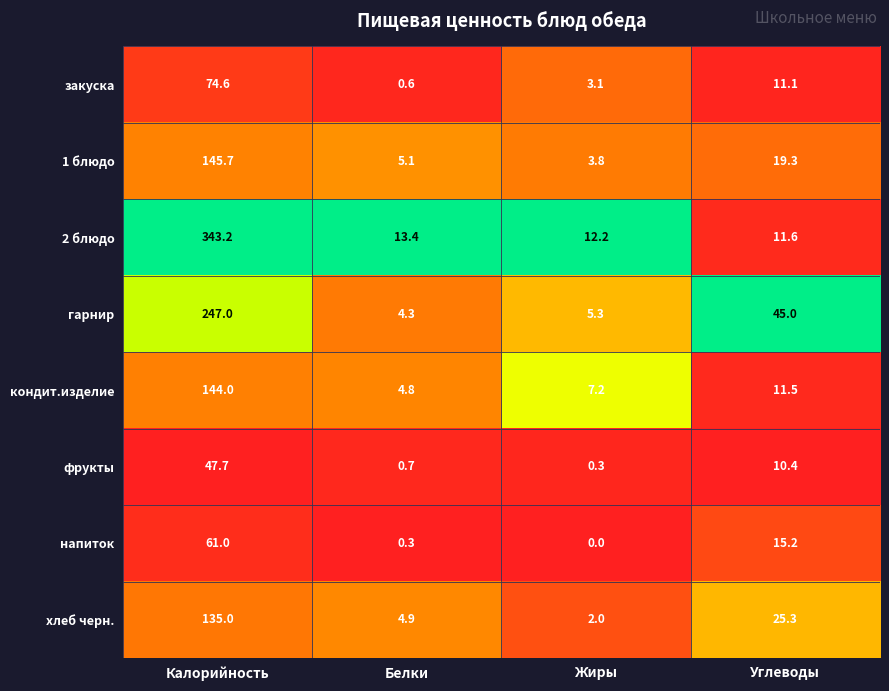

The гарнир series shows 433.9 at Калорийность. True or false?

False